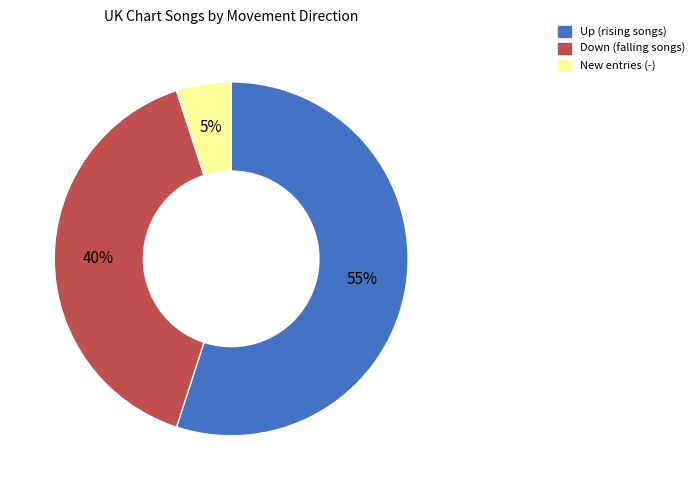

To the nearest percent, what is the average slice percentage?

33%